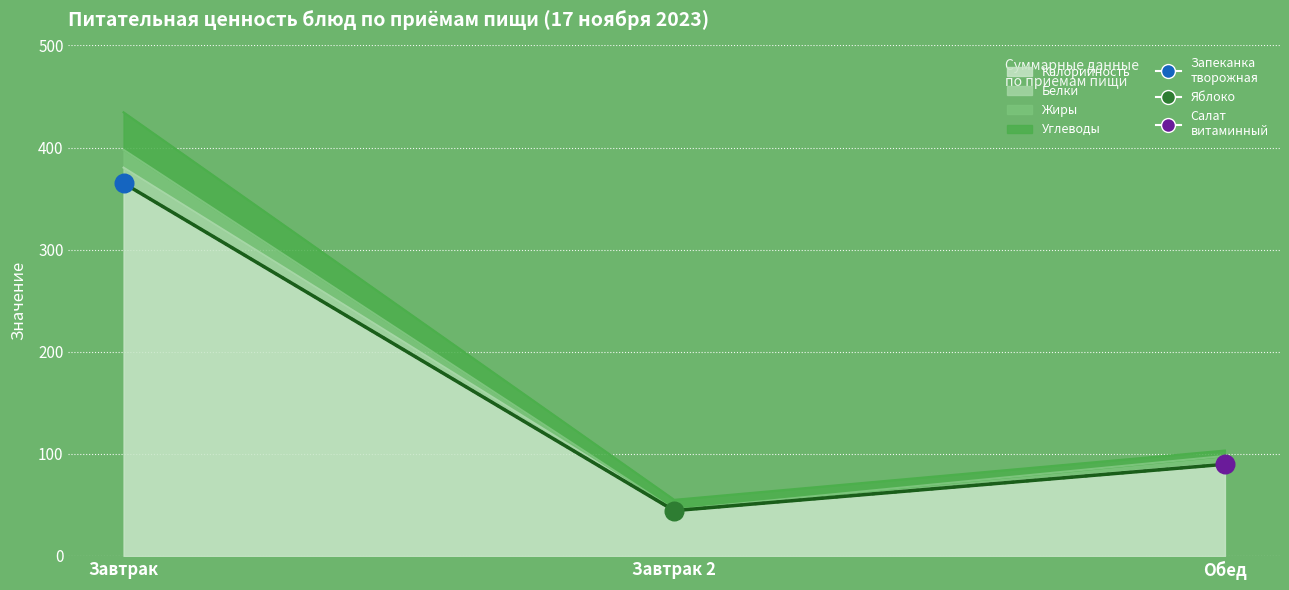

Which has a higher value, Завтрак or Обед?

Завтрак